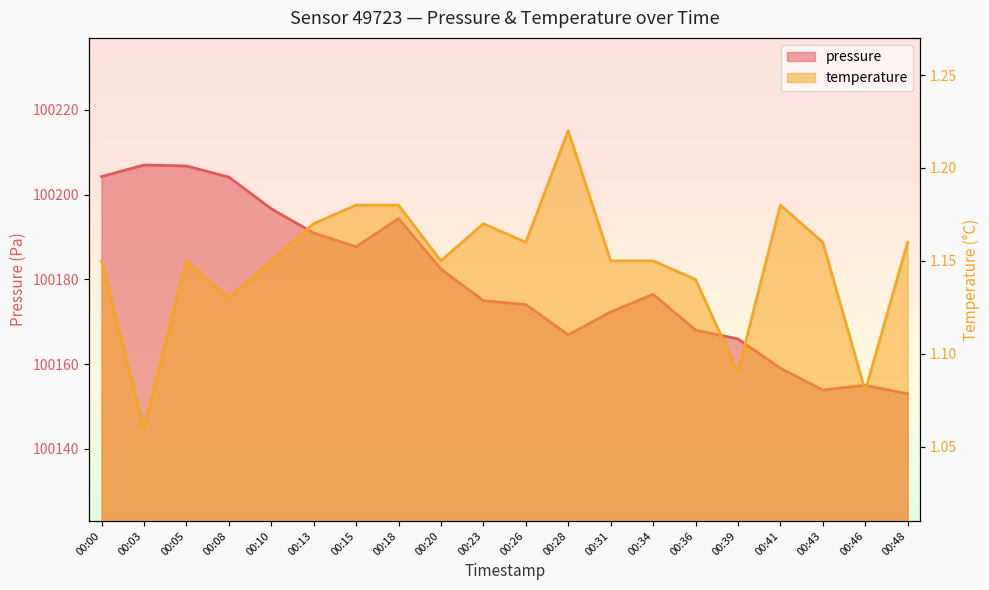

What is the spread (max minus min) of values at 00:34?

100175.3